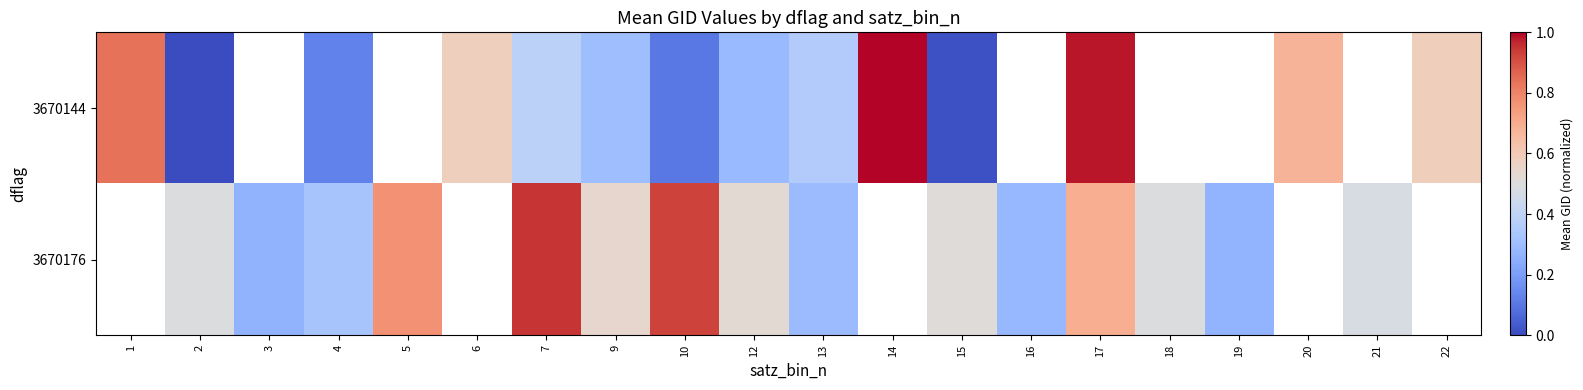

At how many categories does at least one series exceed 0?

20